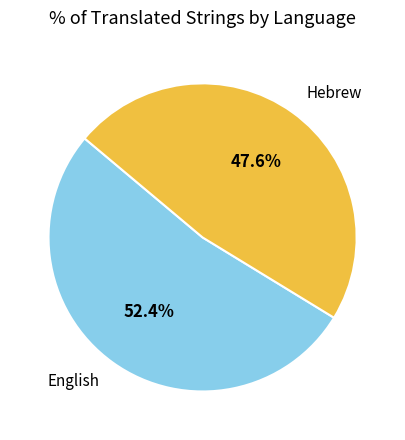

How many segments does this pie chart have?

2